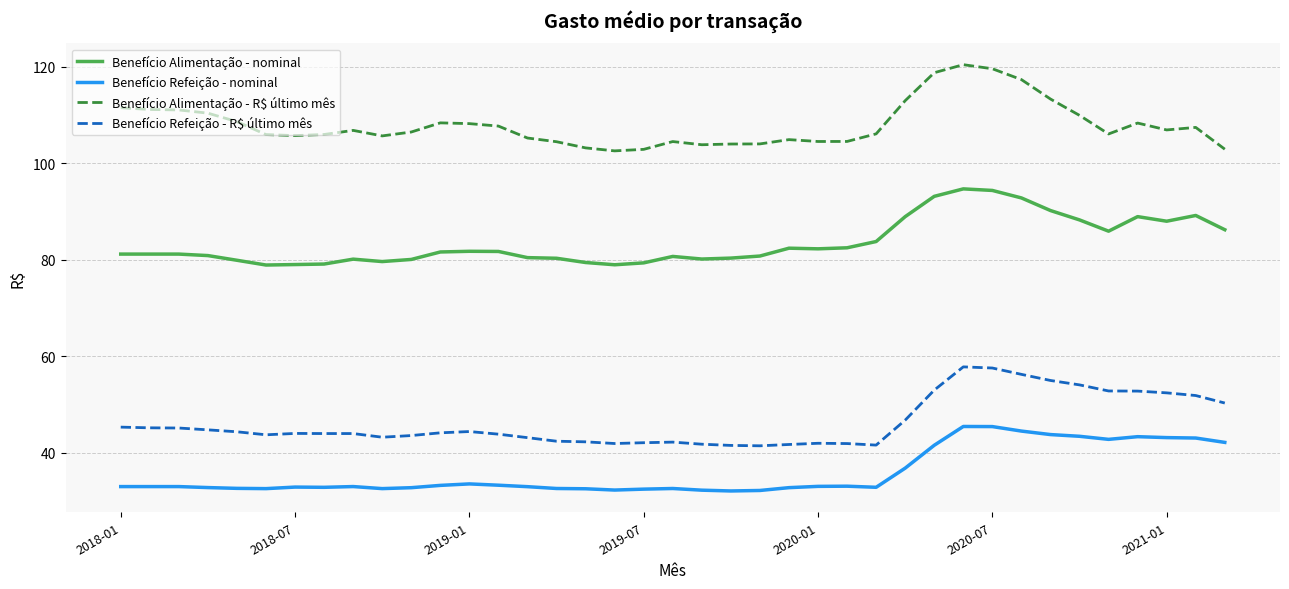

Which series has the largest total across all categories?

Benefício Alimentação - R$ último mês